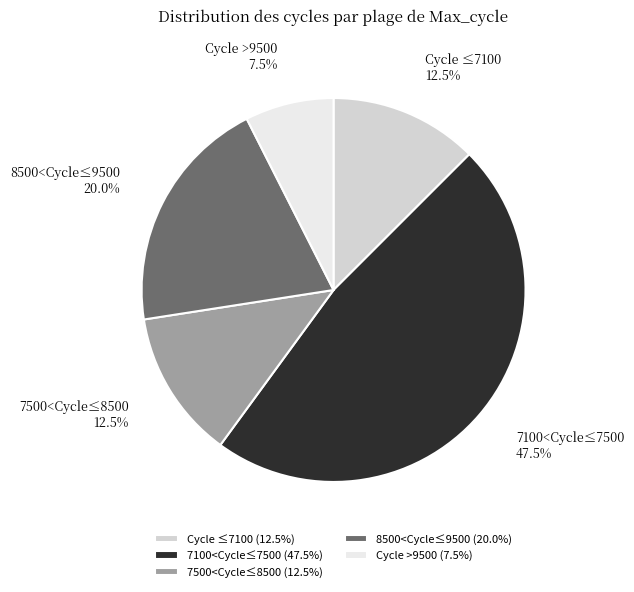

Between 7500<Cycle≤8500 and 8500<Cycle≤9500, which is larger?

8500<Cycle≤9500